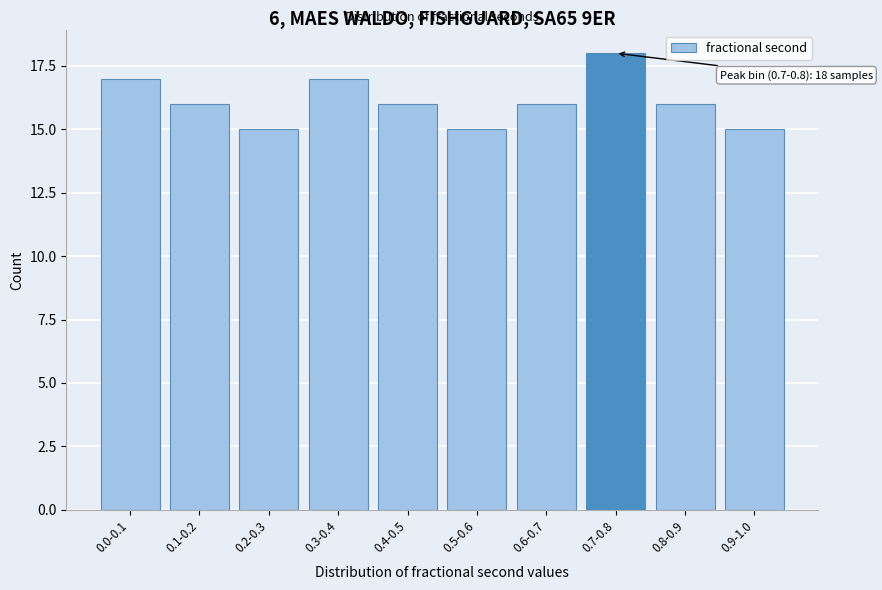

Reading left to right, list all the values displayed in this chart.

0.0-0.1=17	0.1-0.2=16	0.2-0.3=15	0.3-0.4=17	0.4-0.5=16	0.5-0.6=15	0.6-0.7=16	0.7-0.8=18	0.8-0.9=16	0.9-1.0=15